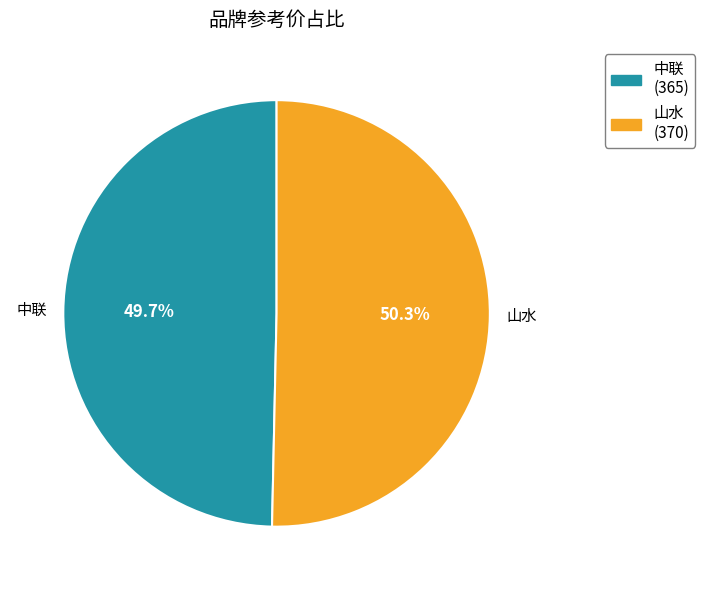

How many segments does this pie chart have?

2